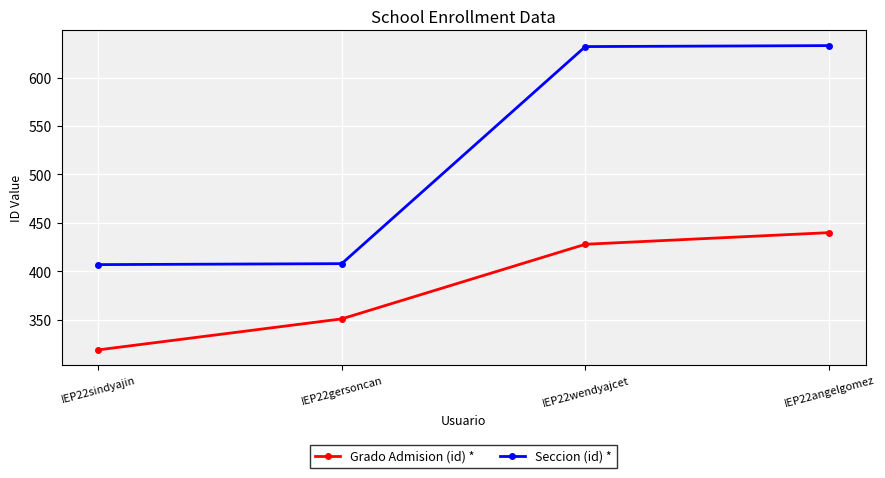

What is the difference between the Seccion (id) * values at IEP22wendyajcet and IEP22sindyajin?

225